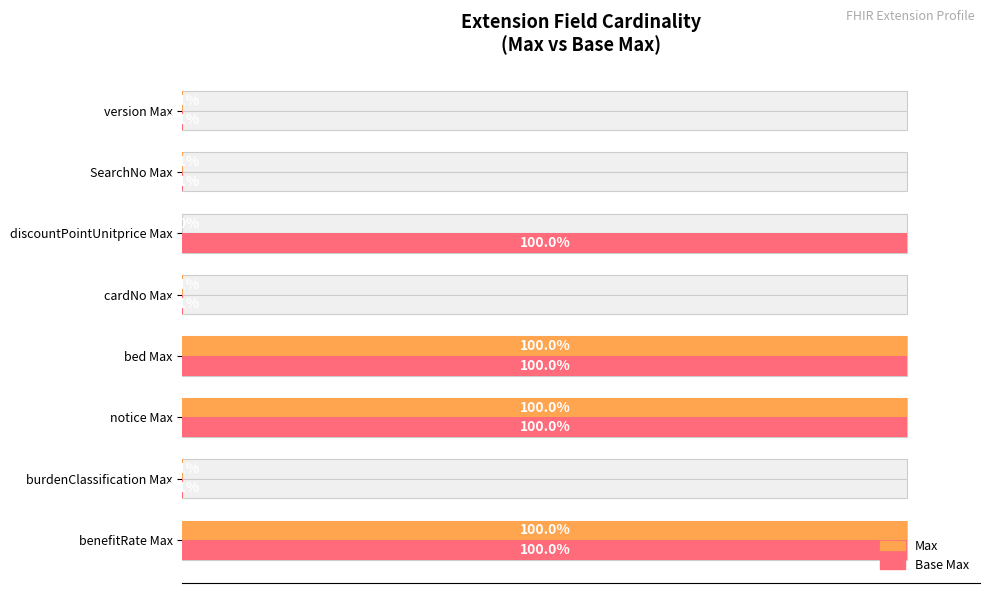

Which series has the largest total across all categories?

Base Max